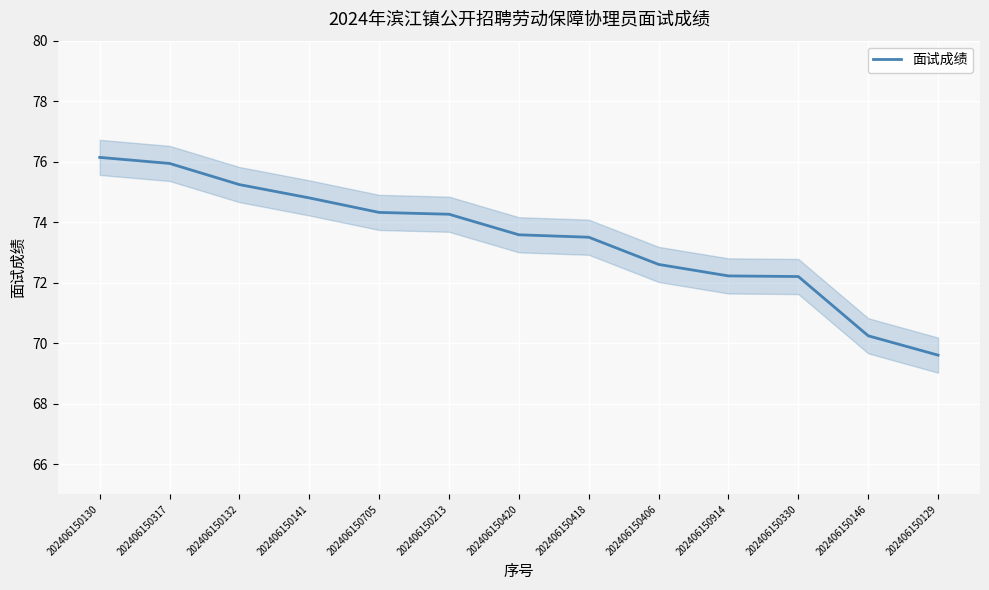

What is the ratio of the value at 202406150317 to the value at 202406150146?

1.1